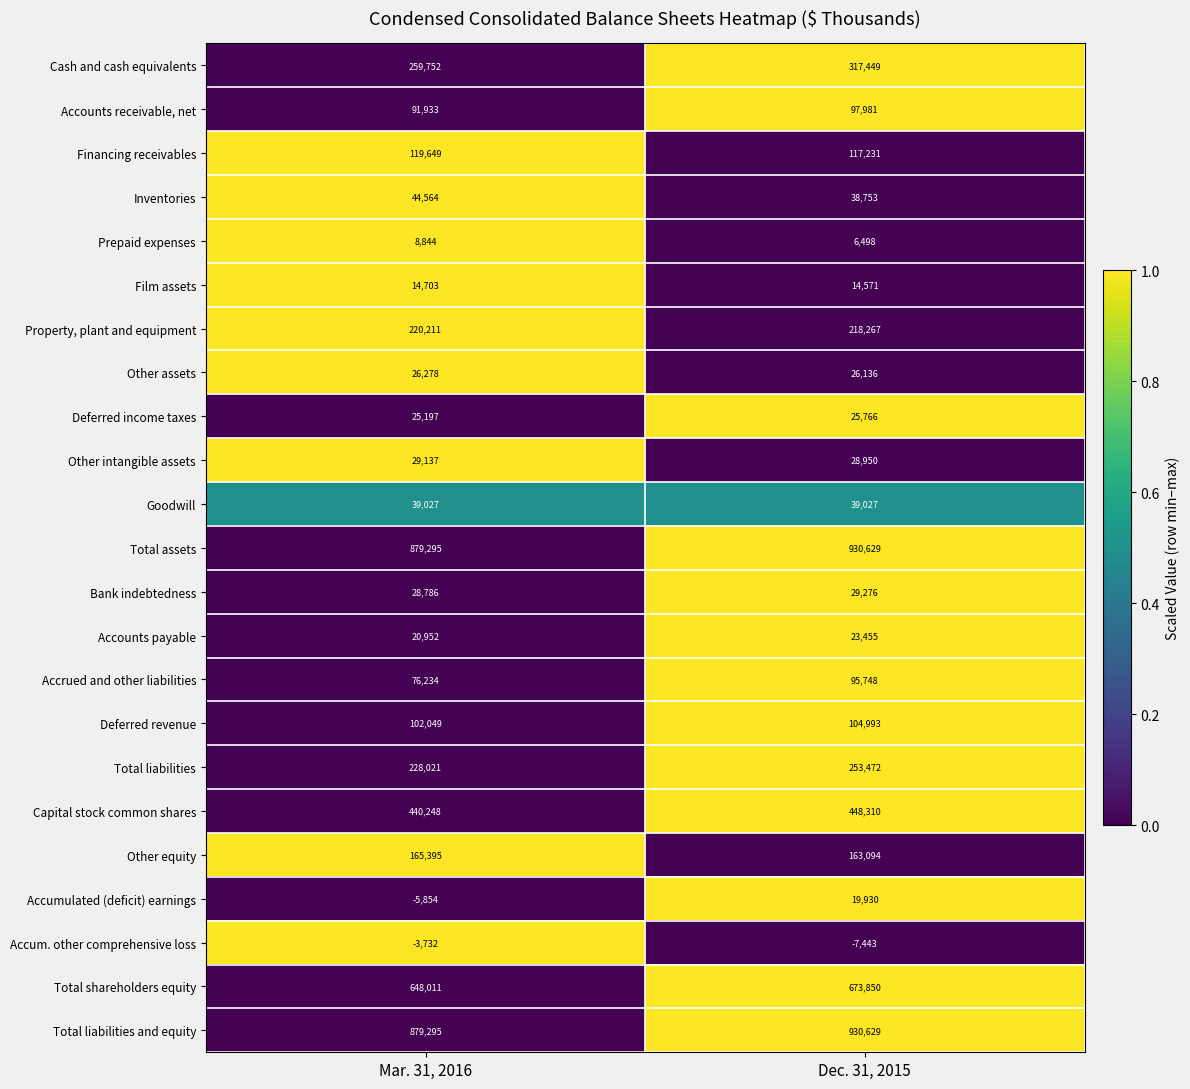

What is the difference between the highest and lowest values at Mar. 31, 2016?

885149